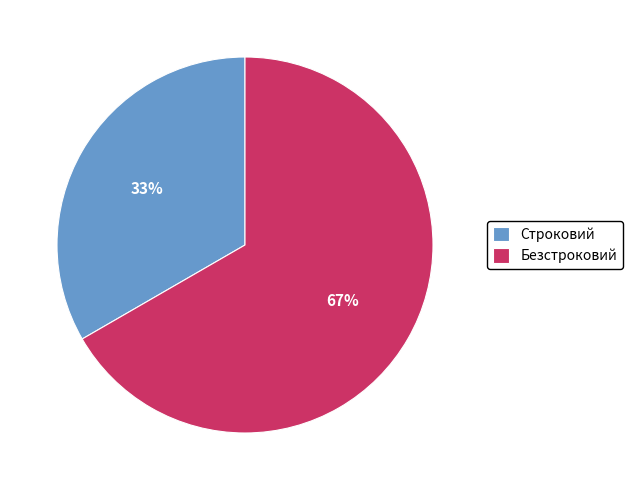

Is the sum of Безстроковий and Строковий greater than half?

Yes